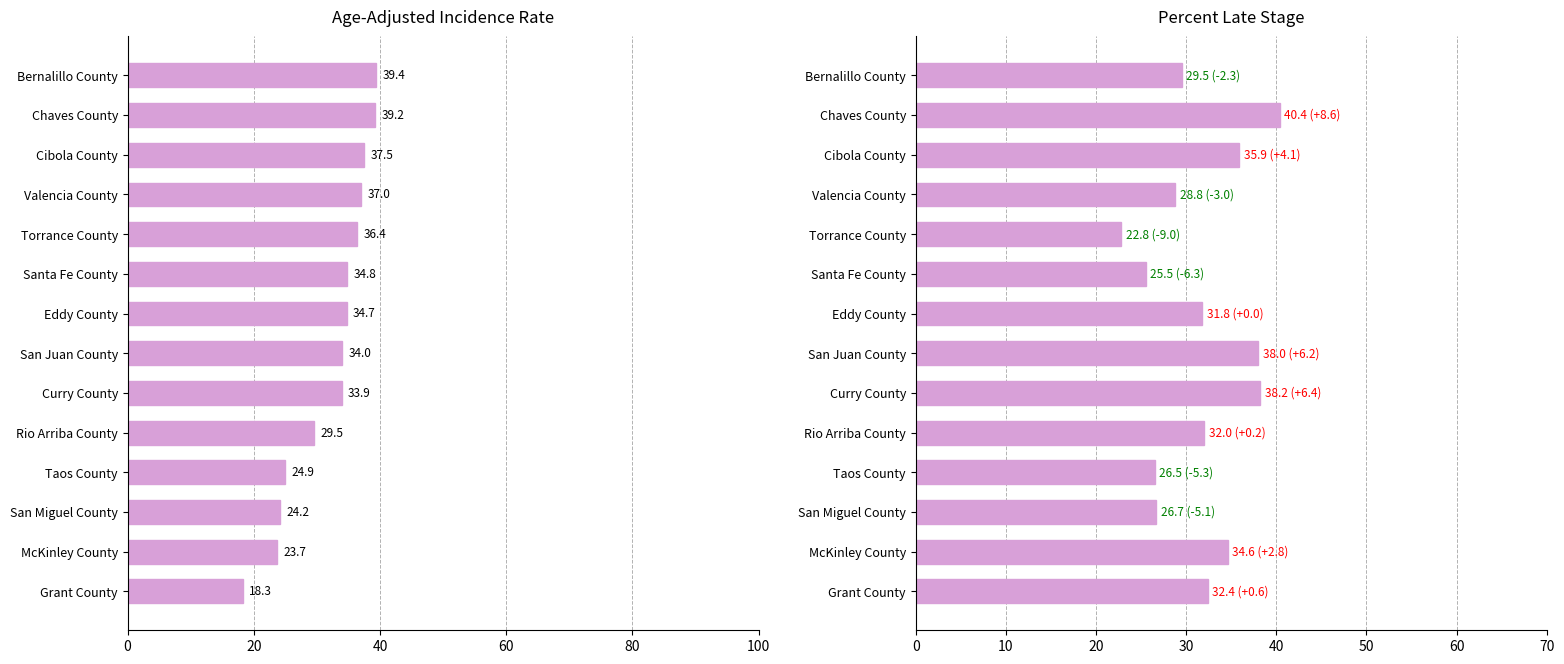

What is the maximum value for Age-Adjusted Incidence Rate?

39.4